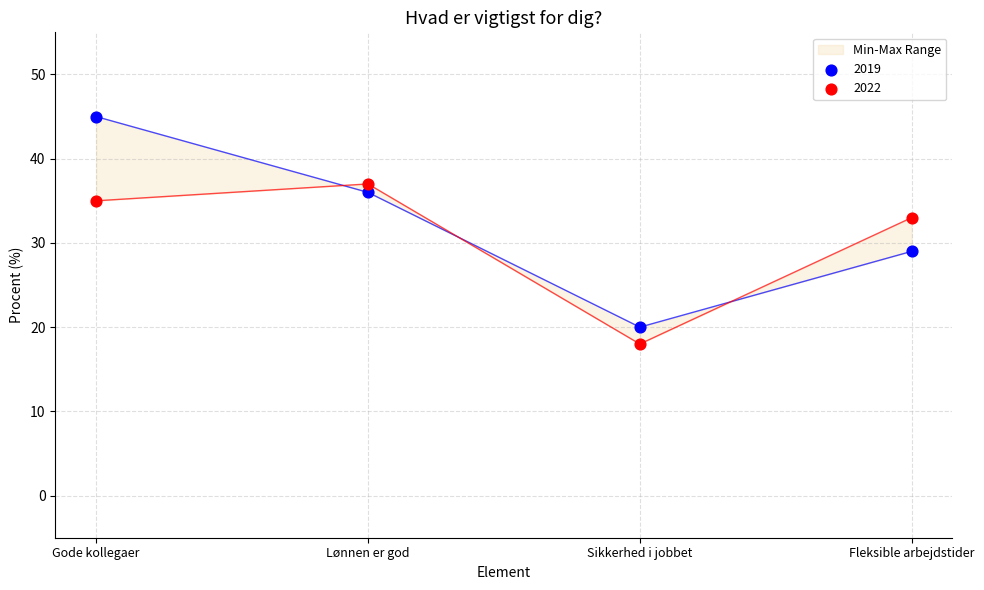

Which series contains the lowest Y value?

2022